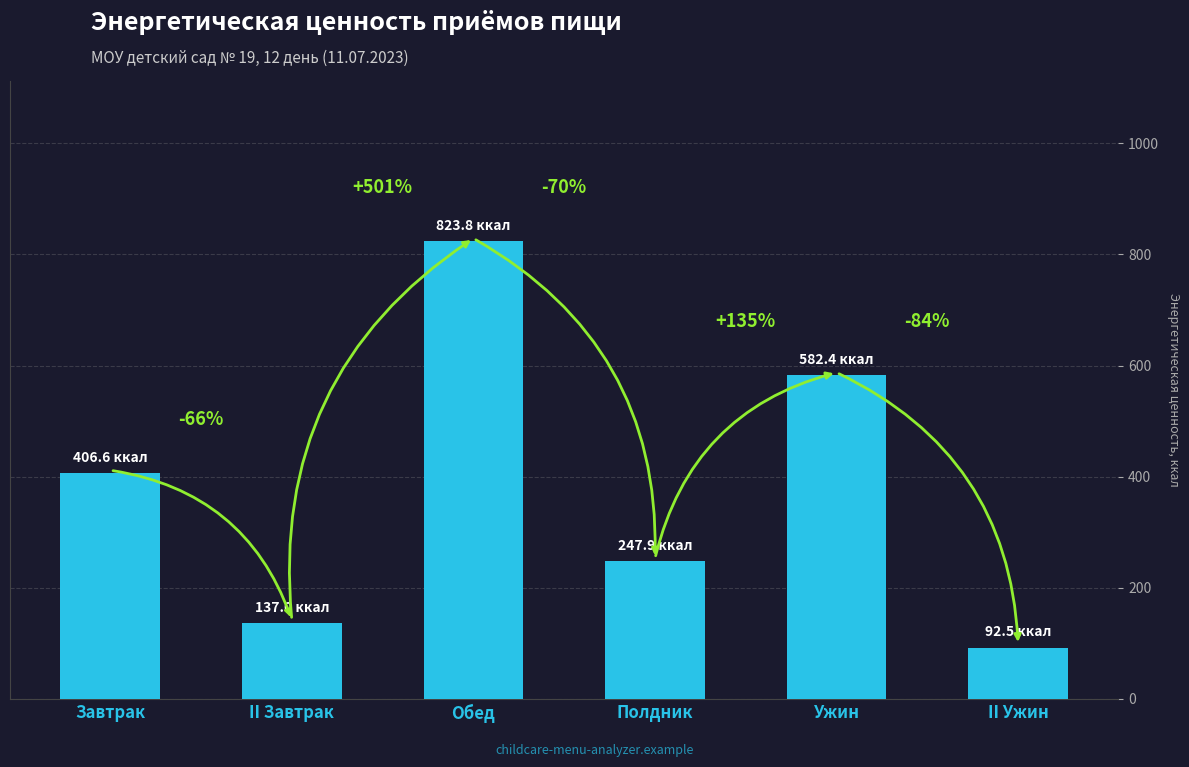

At which label does the data first exceed 406?

Завтрак